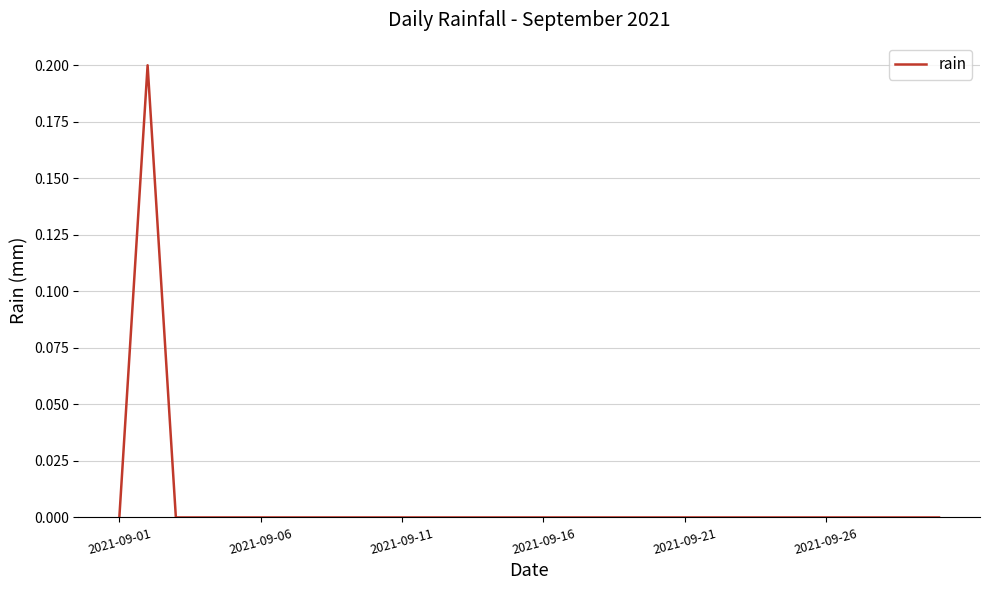

Does the chart have visible grid lines?

Yes